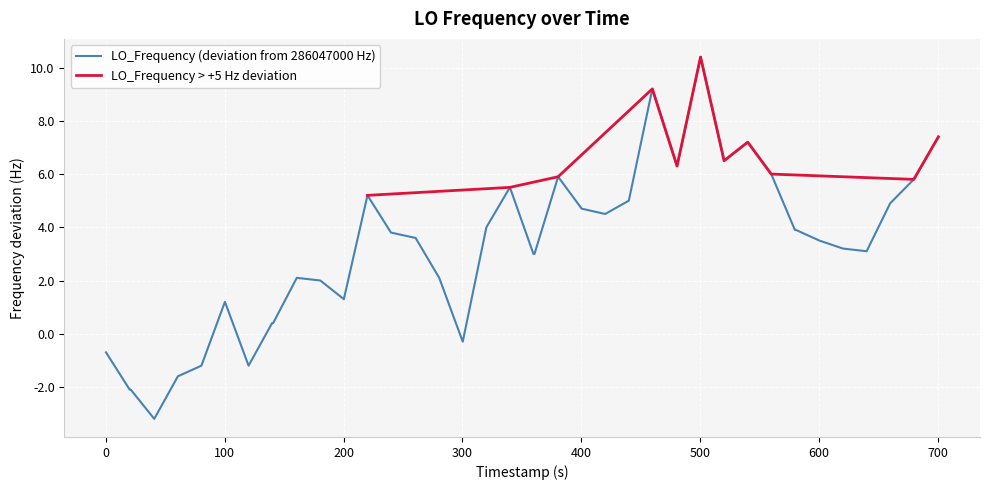

What is the minimum value shown in the chart?

-3.2